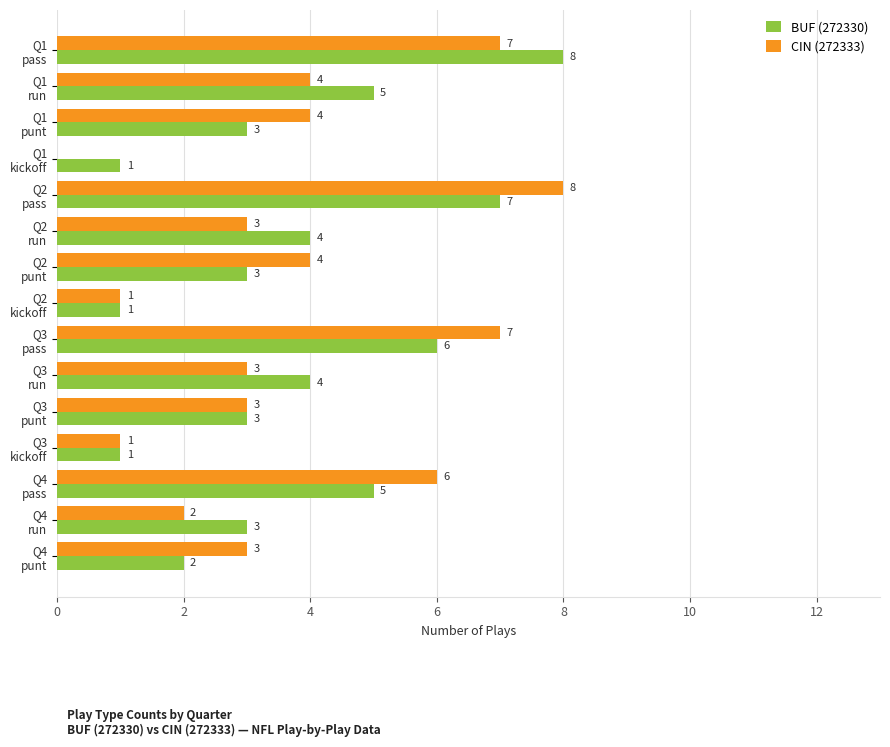

What is the maximum value for BUF (272330)?

8